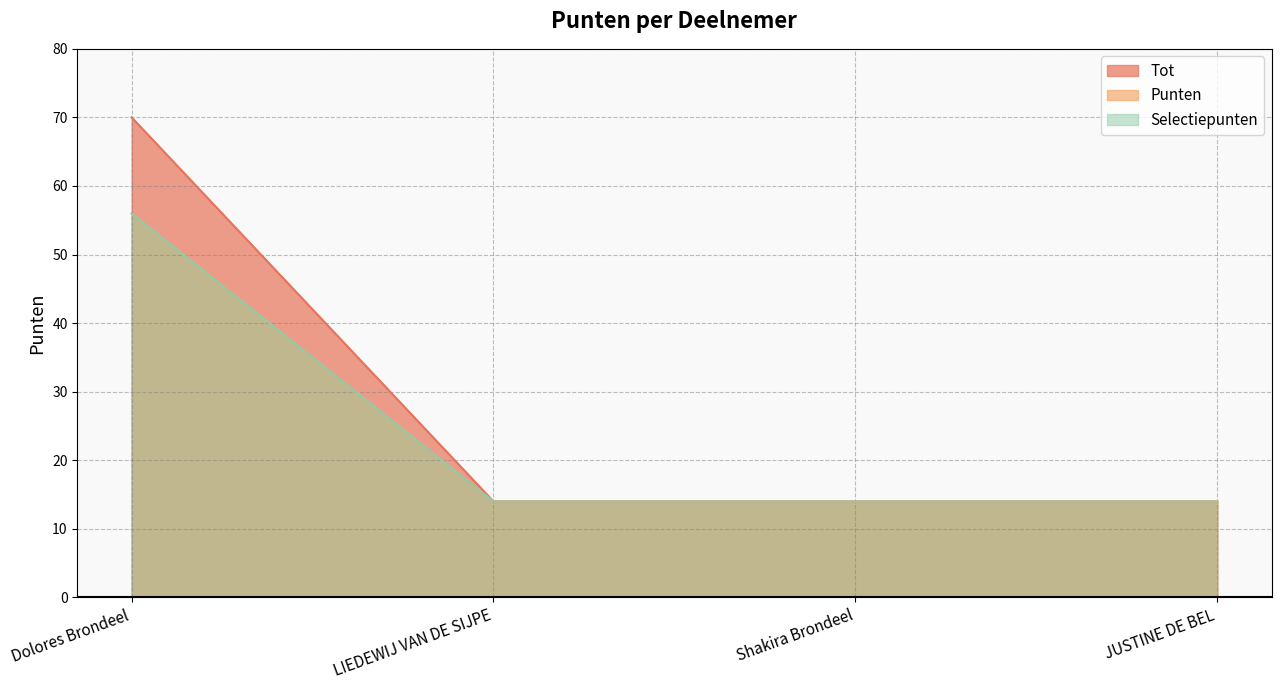

How many lines are shown in the chart?

3